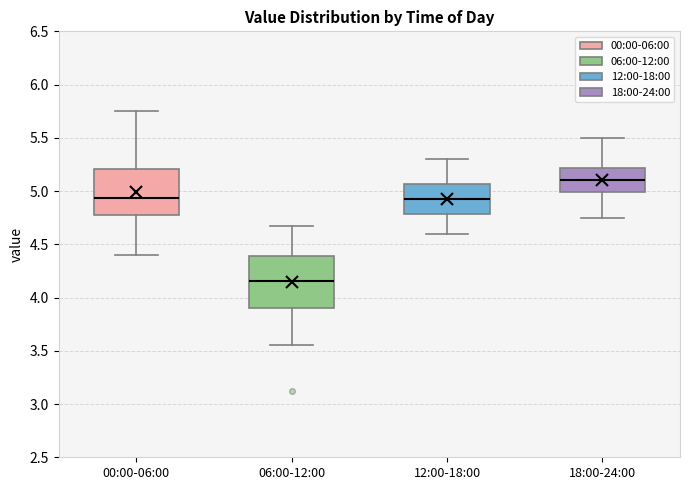

Reading left to right, transcribe this box plot: for each box, give where its median line is, the range the box spans, and where its two whiskers end, as read against the y-axis. The values are not printed on the chart, so give them approximately, as read against the axis.

00:00-06:00: median 4.95, box 4.75 to 5.20, whiskers 4.40 to 5.75
06:00-12:00: median 4.15, box 3.90 to 4.40, whiskers 3.55 to 4.65
12:00-18:00: median 4.95, box 4.80 to 5.05, whiskers 4.60 to 5.30
18:00-24:00: median 5.10, box 5.00 to 5.20, whiskers 4.75 to 5.50